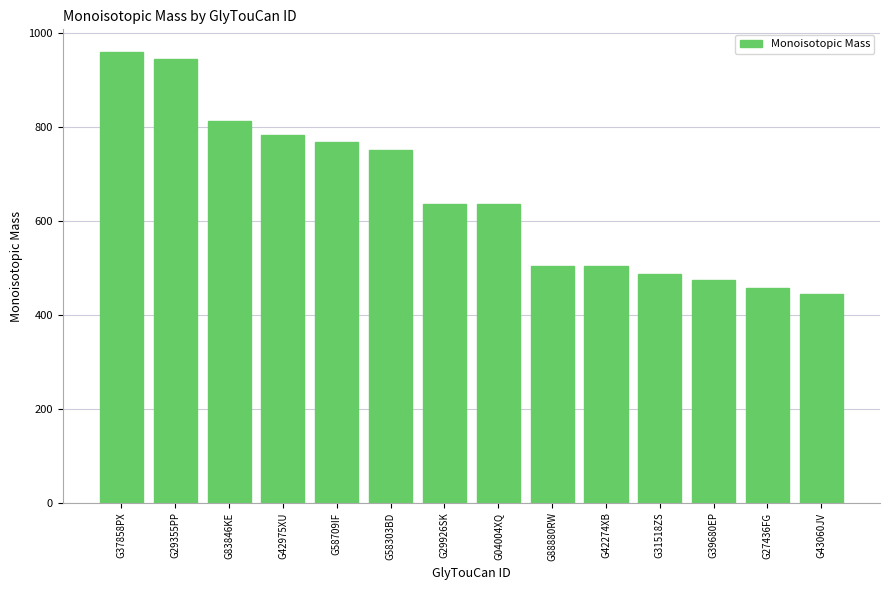

Which label corresponds to the largest value in the chart?

G37858PX